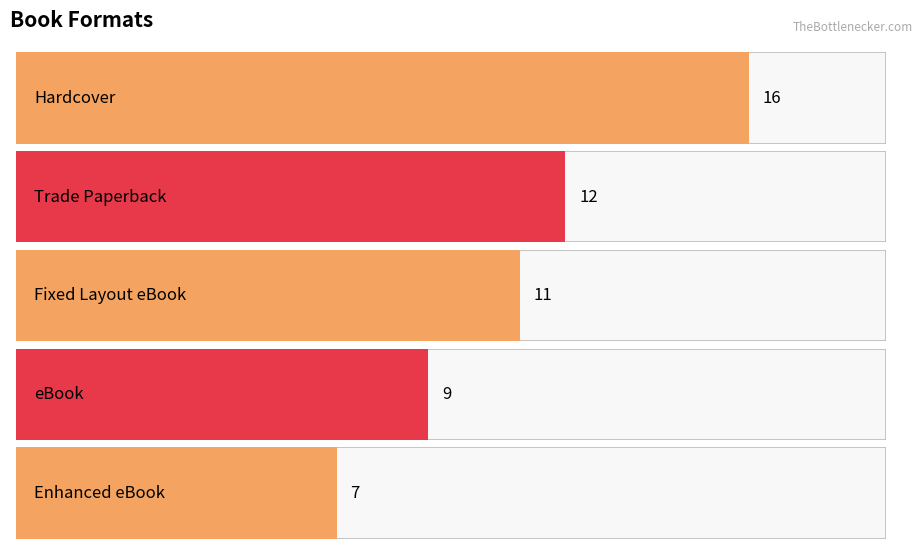

Which has a higher value, Fixed Layout eBook or Enhanced eBook?

Fixed Layout eBook